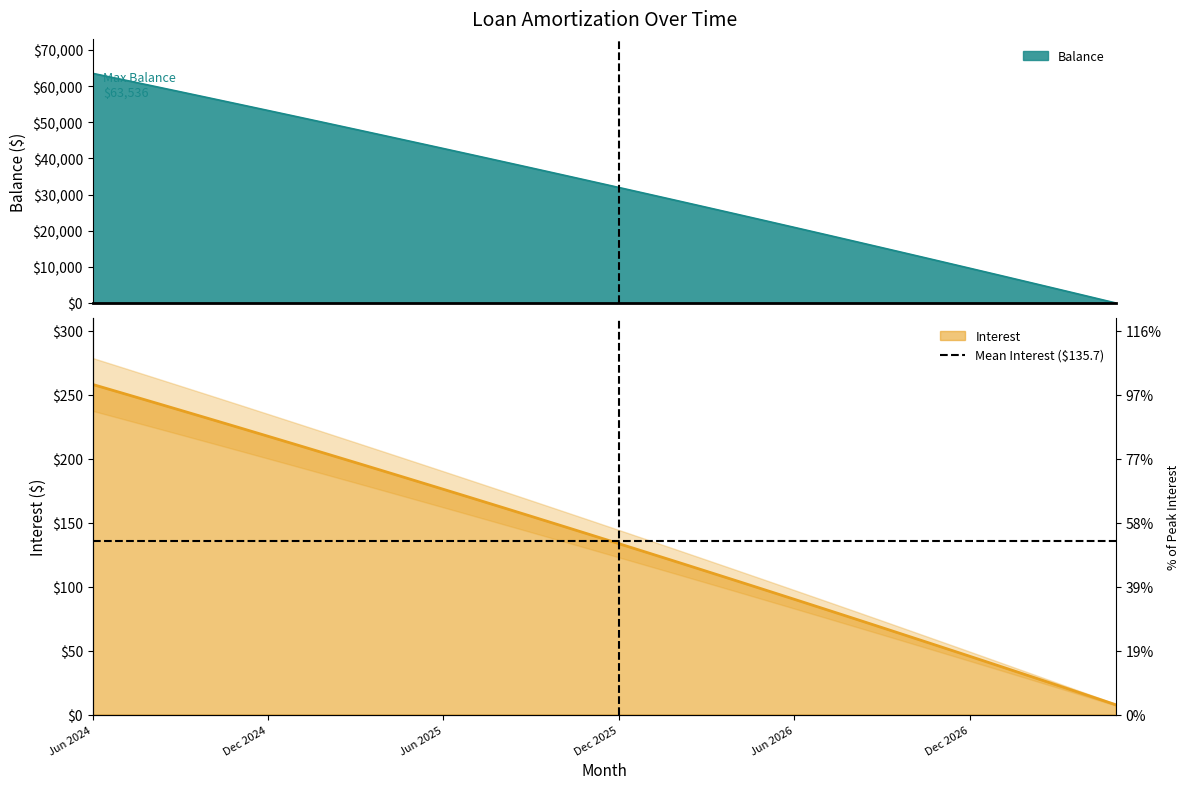

What is the difference between the highest and lowest values at Feb 2026?

28190.7